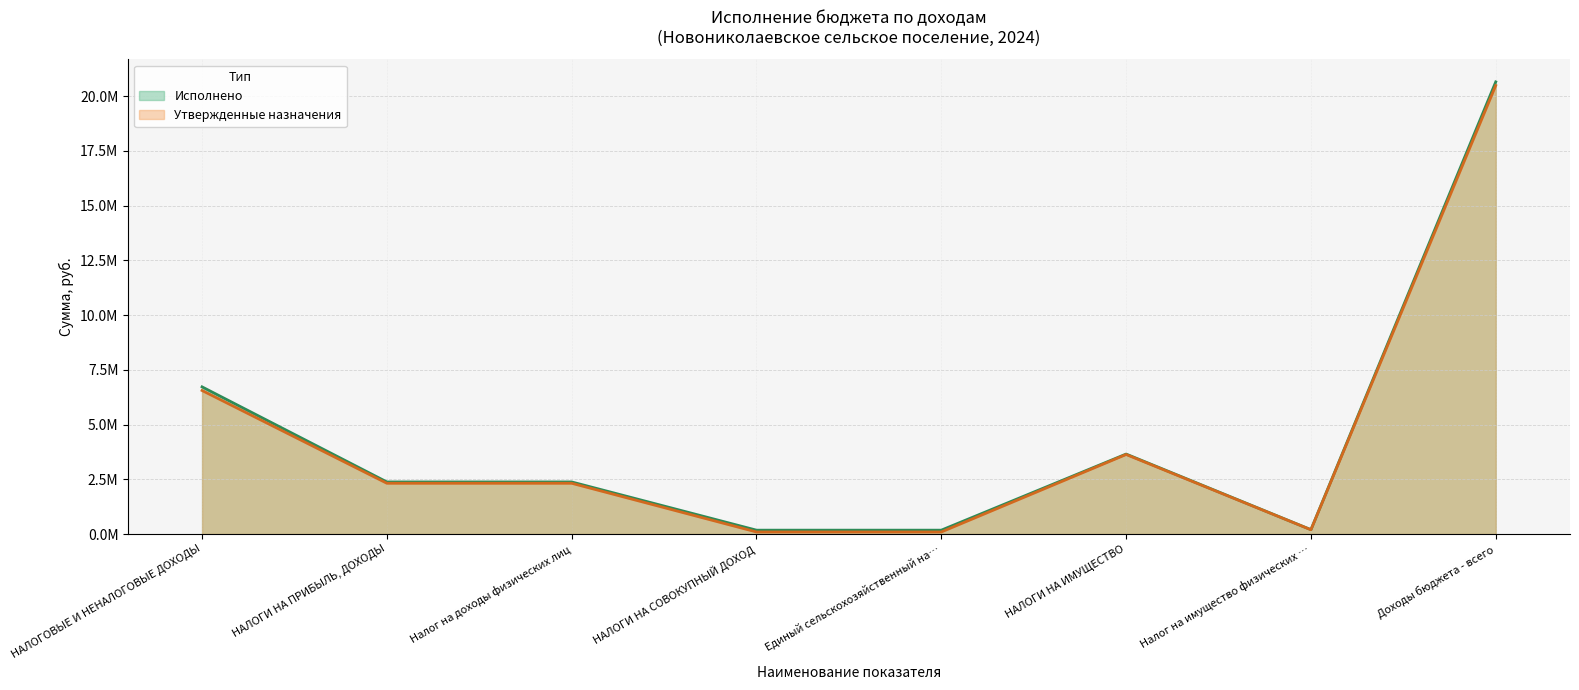

Does the chart display data point markers on the line(s)?

No